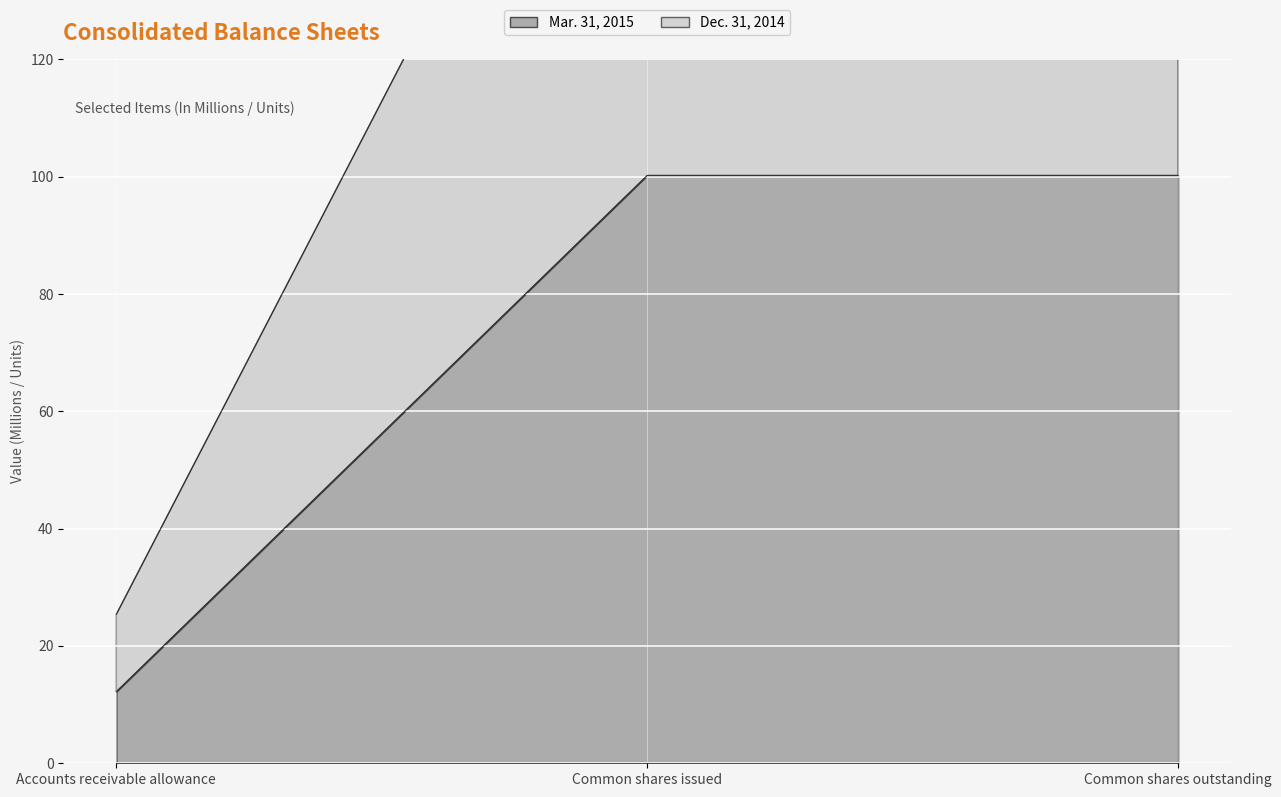

What is the value of the Dec. 31, 2014 point at the 3rd from the left?

200.3